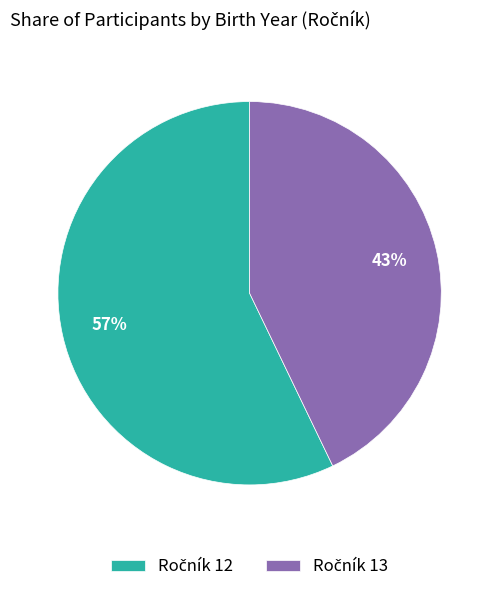

Is there any slice that represents more than half of the pie?

Yes